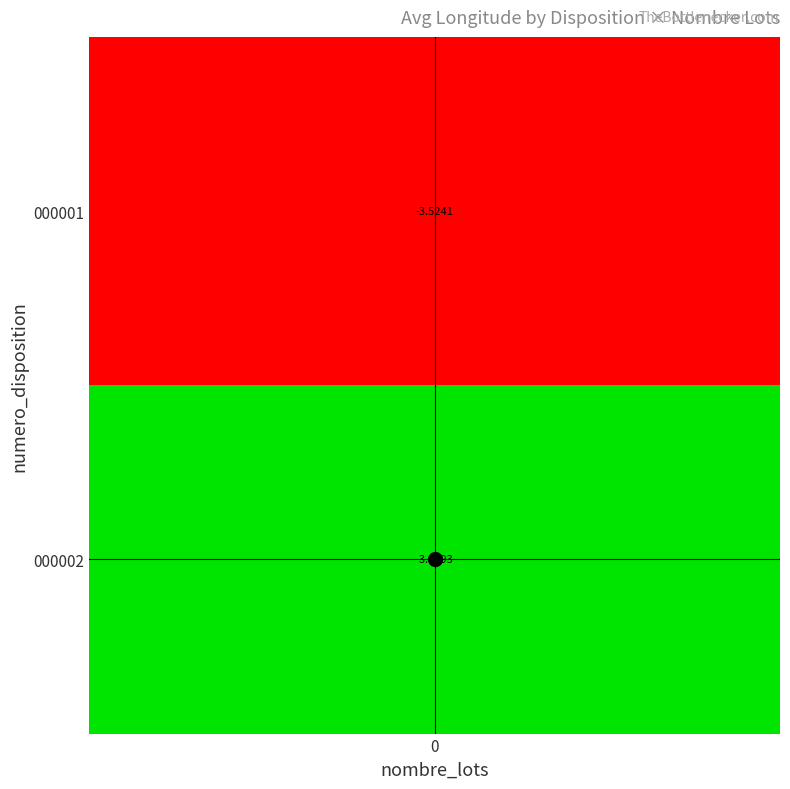

What is the lowest value of the 000001 series?

-3.5